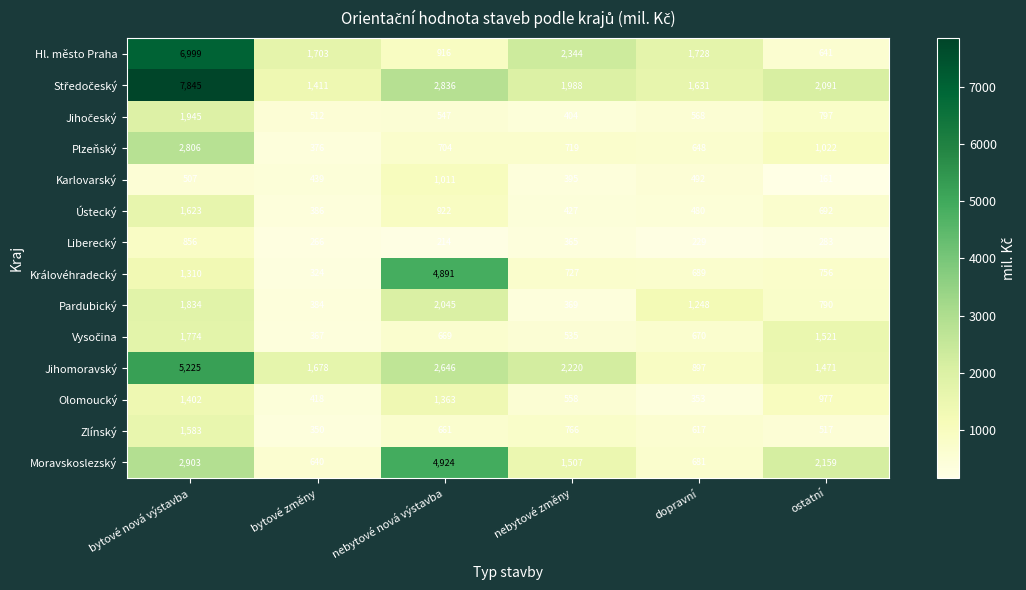

At which category is the sum across all series the highest?

bytové nová výstavba